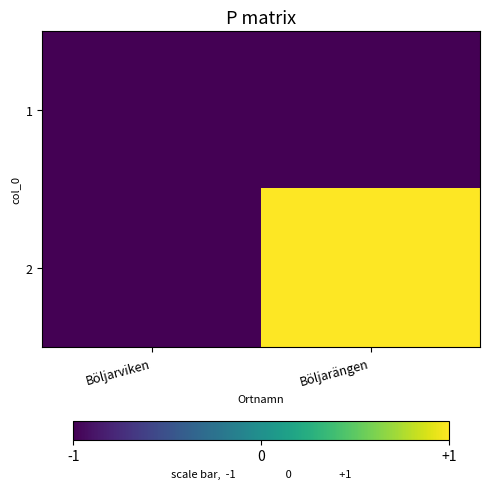

How many categories are shown in the chart?

2